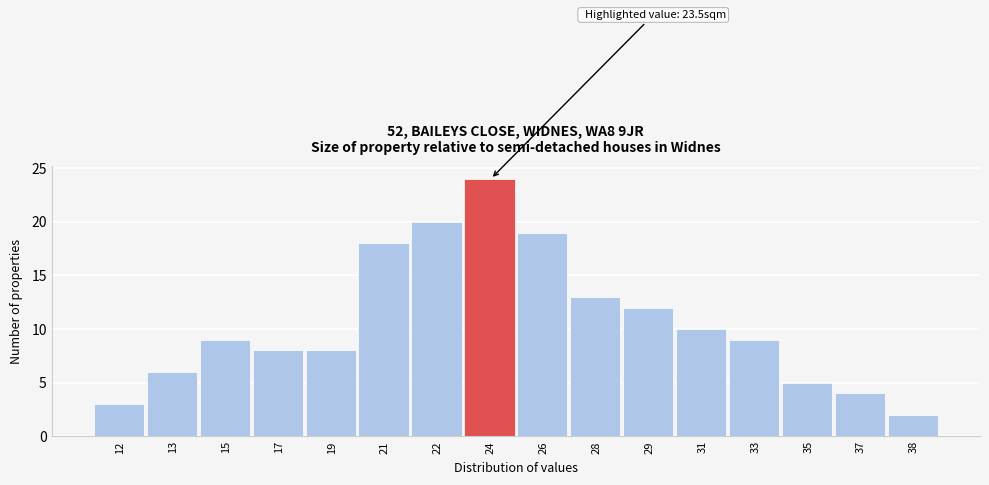

Reading left to right, list all the values displayed in this chart.

12=3	13=6	15=9	17=8	19=8	21=18	22=20	24=24	26=19	28=13	29=12	31=10	33=9	35=5	37=4	38=2